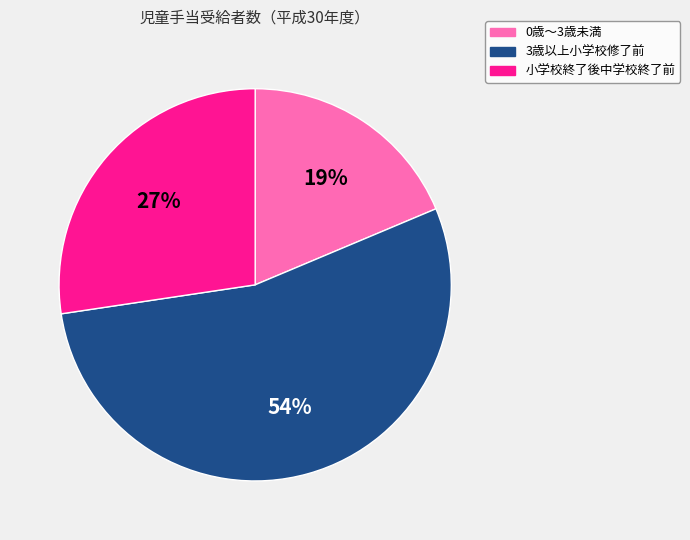

Is the sum of 3歳以上小学校修了前 and 小学校終了後中学校終了前 greater than half?

Yes